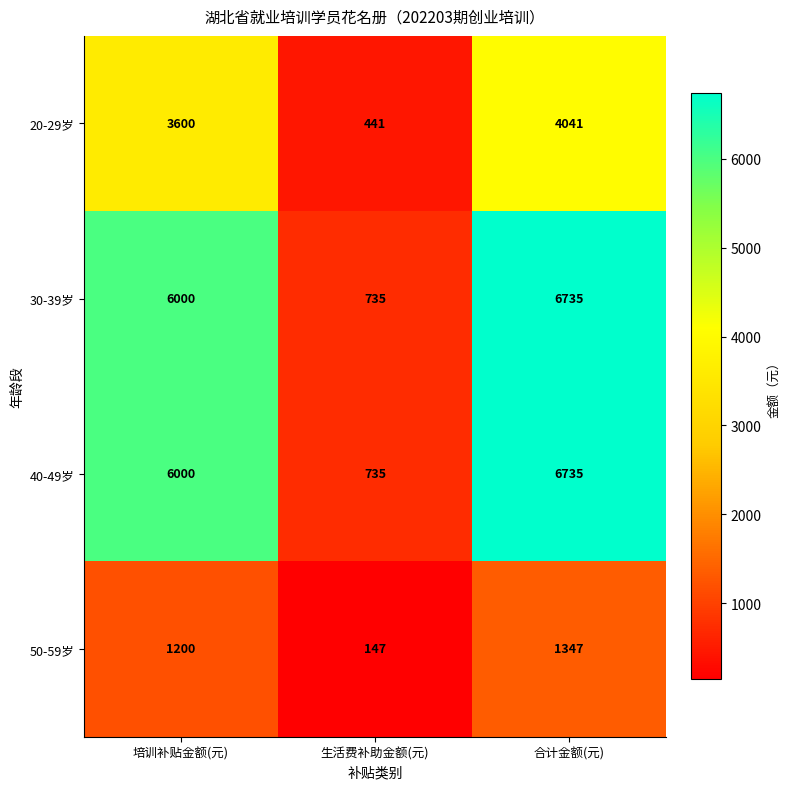

What is the approximate value of 20-29岁 at 合计金额(元)?

4041